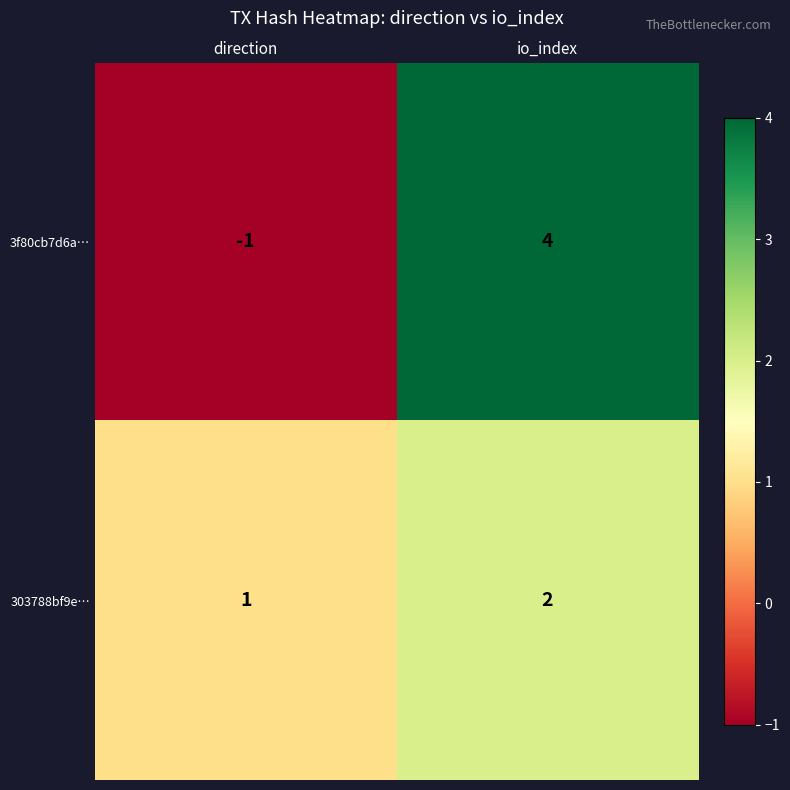

Rank the series by their maximum value, from lowest to highest.

303788bf9e…, 3f80cb7d6a…